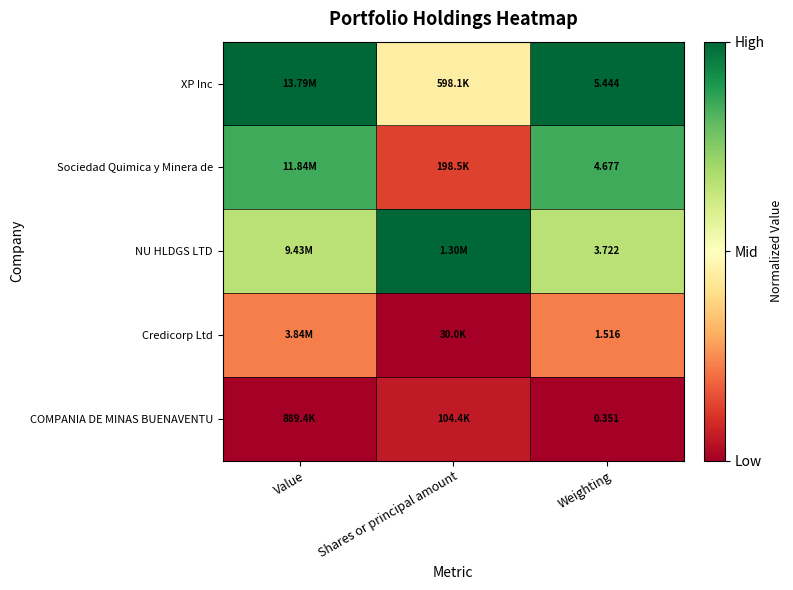

Which series has the largest total across all categories?

XP Inc